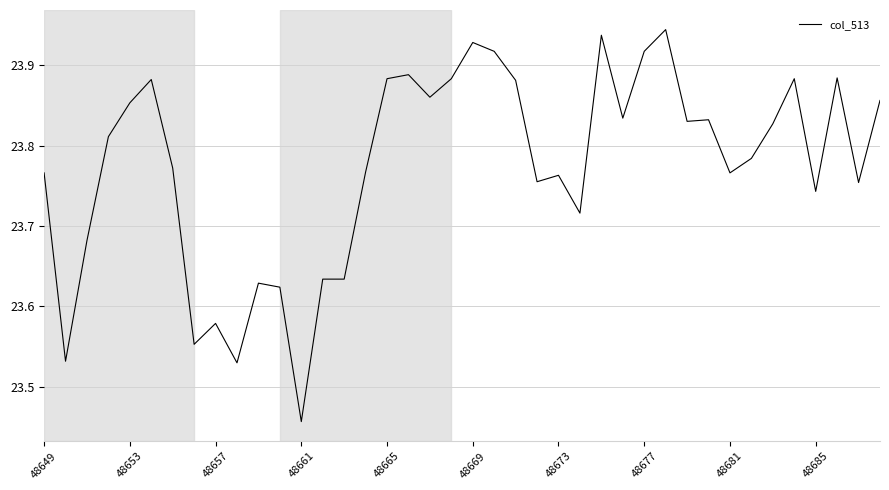

What is the difference between the maximum and minimum values?

0.5